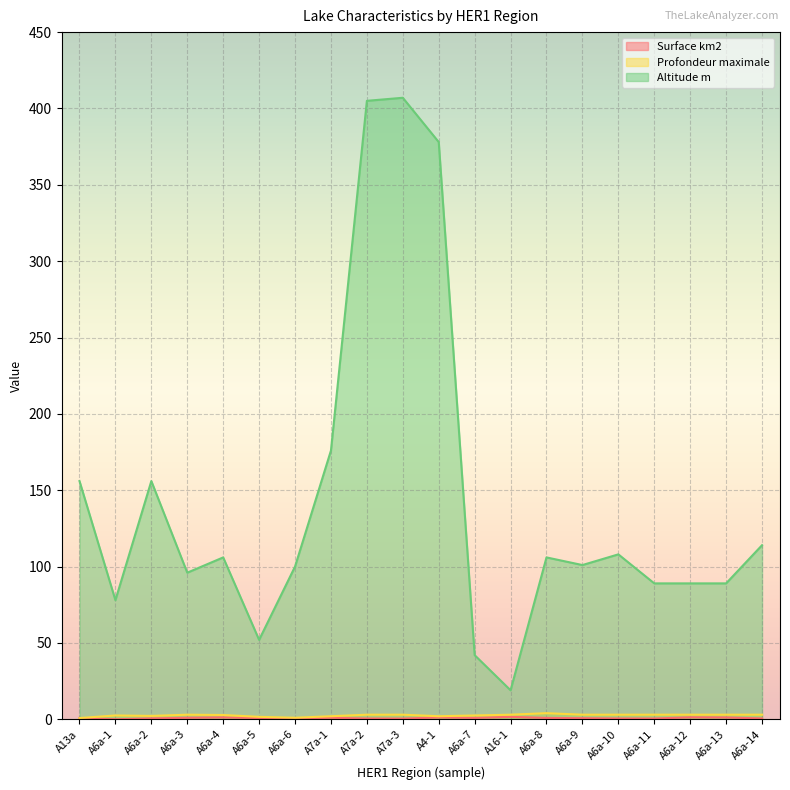

What is the difference between the maximum and minimum values in the Altitude m series?

388.0